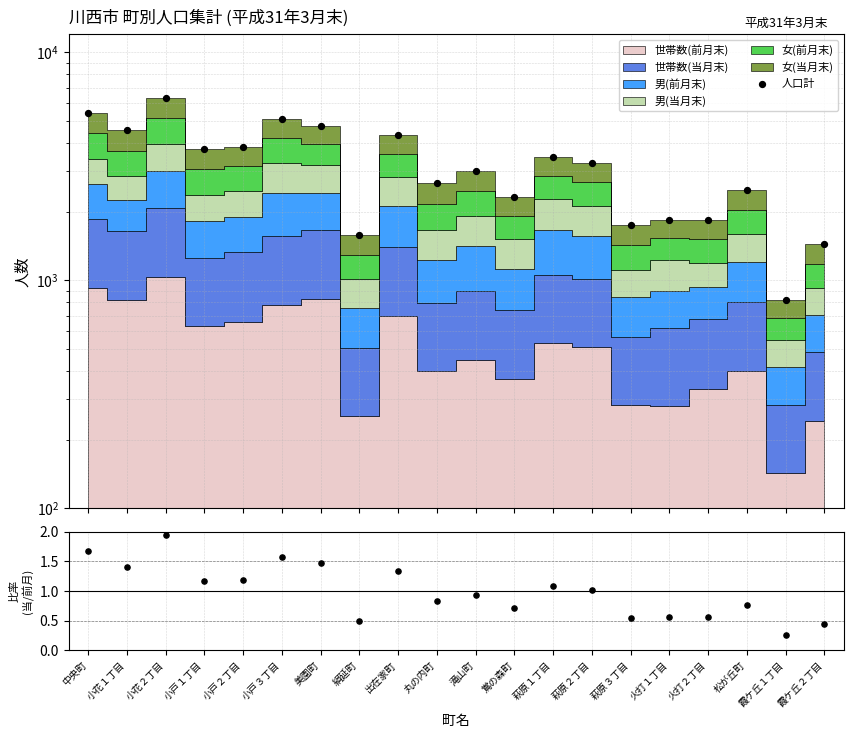

At how many categories does at least one series exceed 190?

20